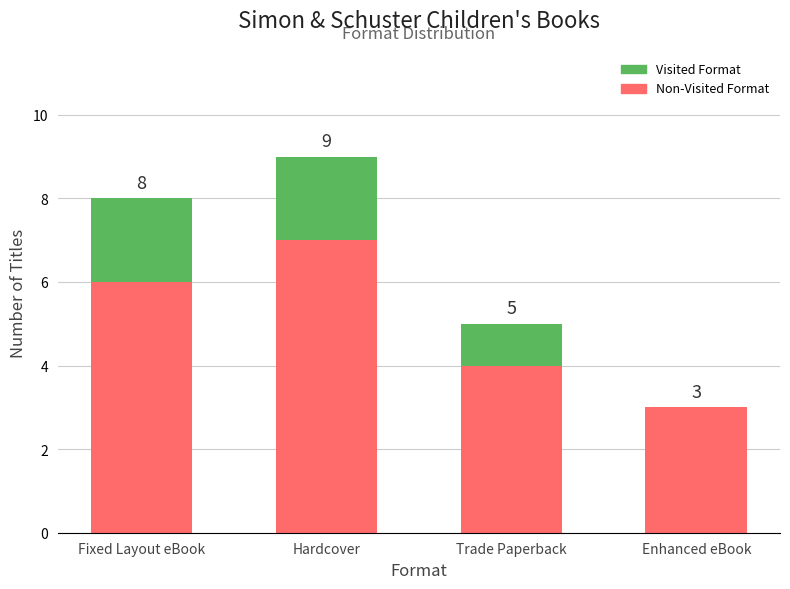

List the labels in order of Visited Format value, smallest first.

Enhanced eBook, Trade Paperback, Fixed Layout eBook, Hardcover